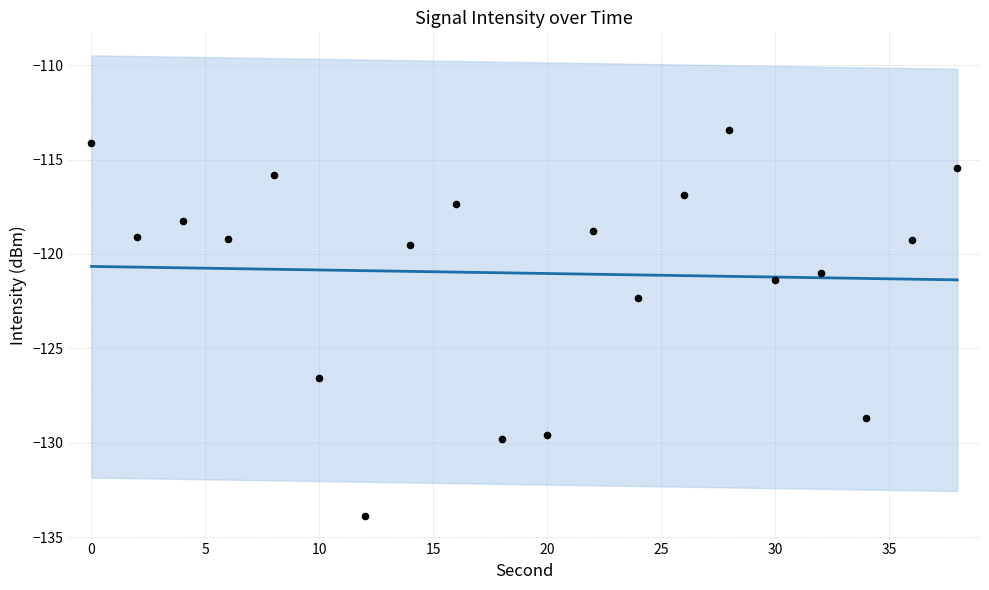

Between 38 and 10, which is larger?

38